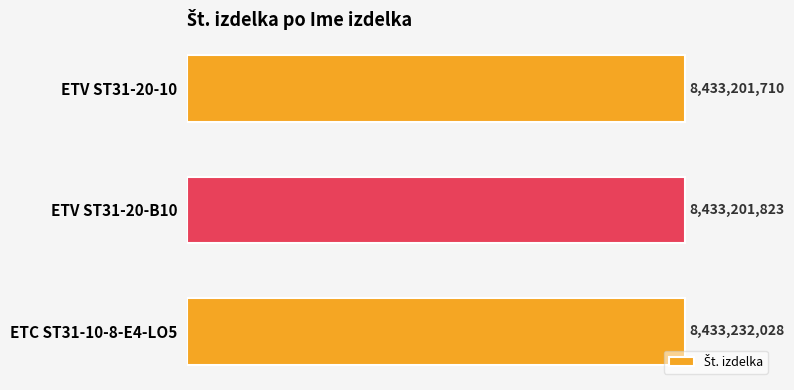

What is the difference between the maximum and second lowest values?

30205